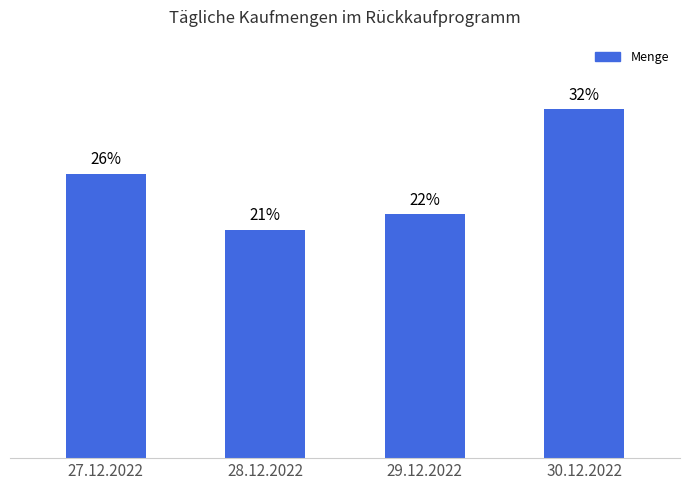

Are the bars horizontal?

No